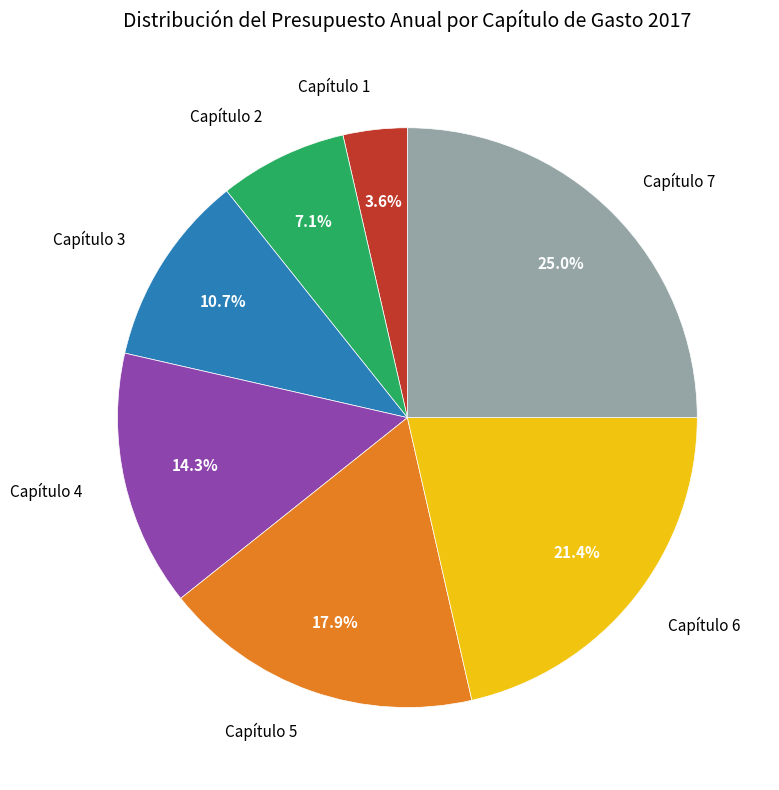

To the nearest percent, what percentage of the pie is Capítulo 6?

21%